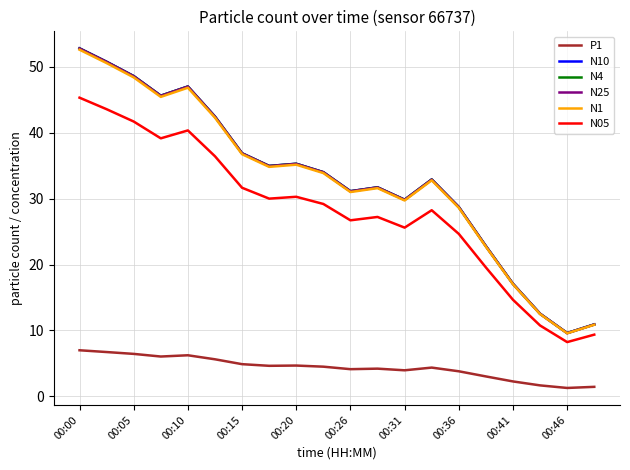

True or false: N25 and N05 cross at least once.

False